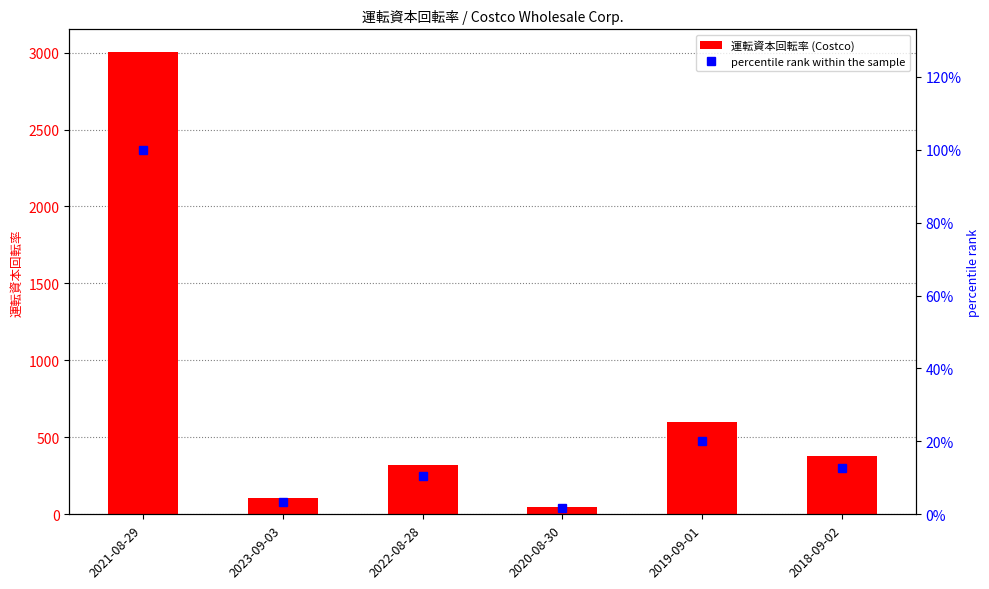

How many values in the percentile rank within the sample series are below 12?

3